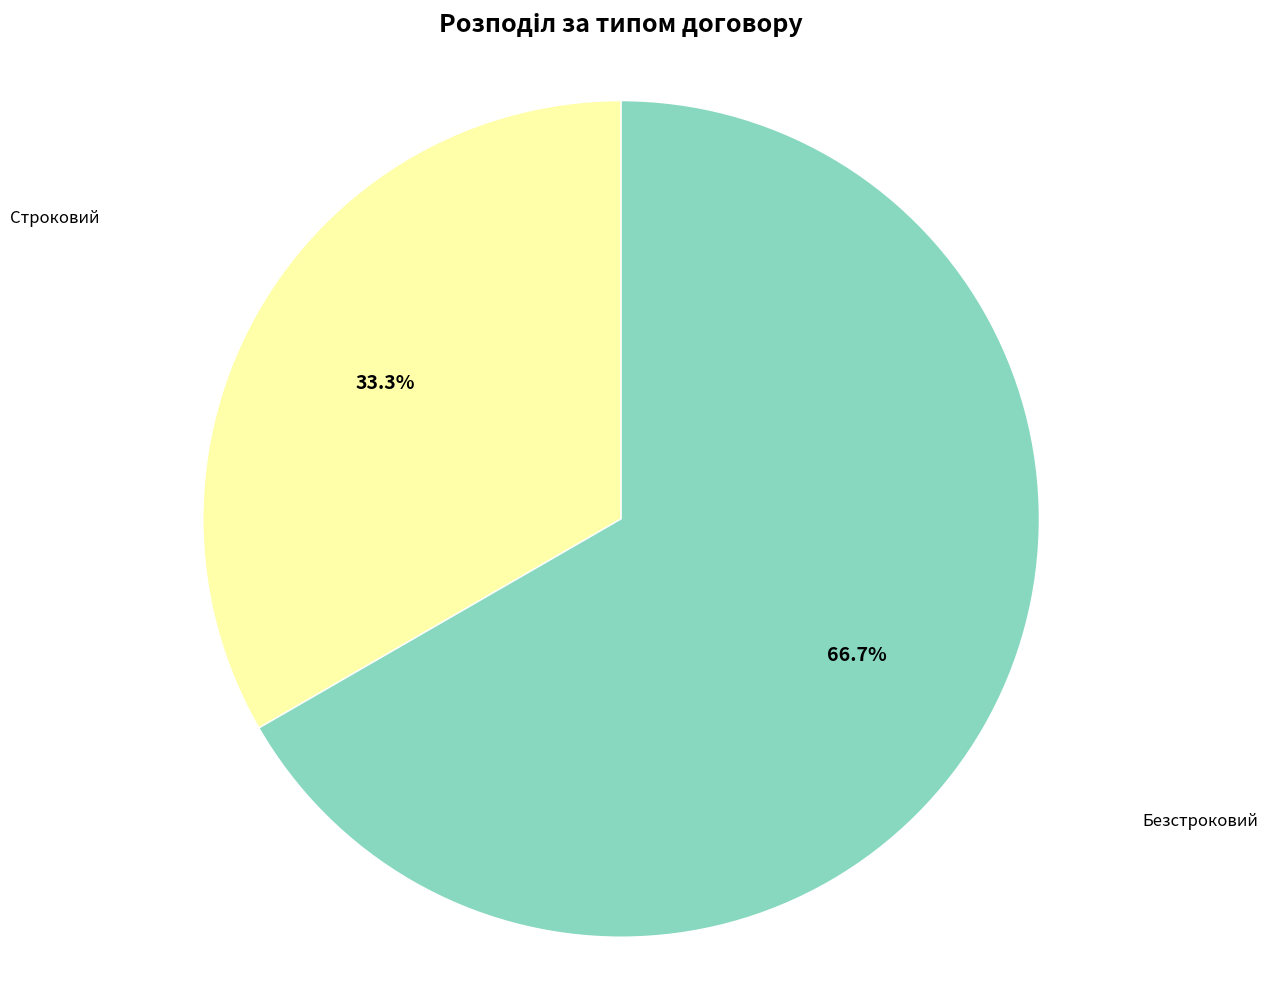

To the nearest percent, what is the difference between the largest and smallest slice percentages?

33%